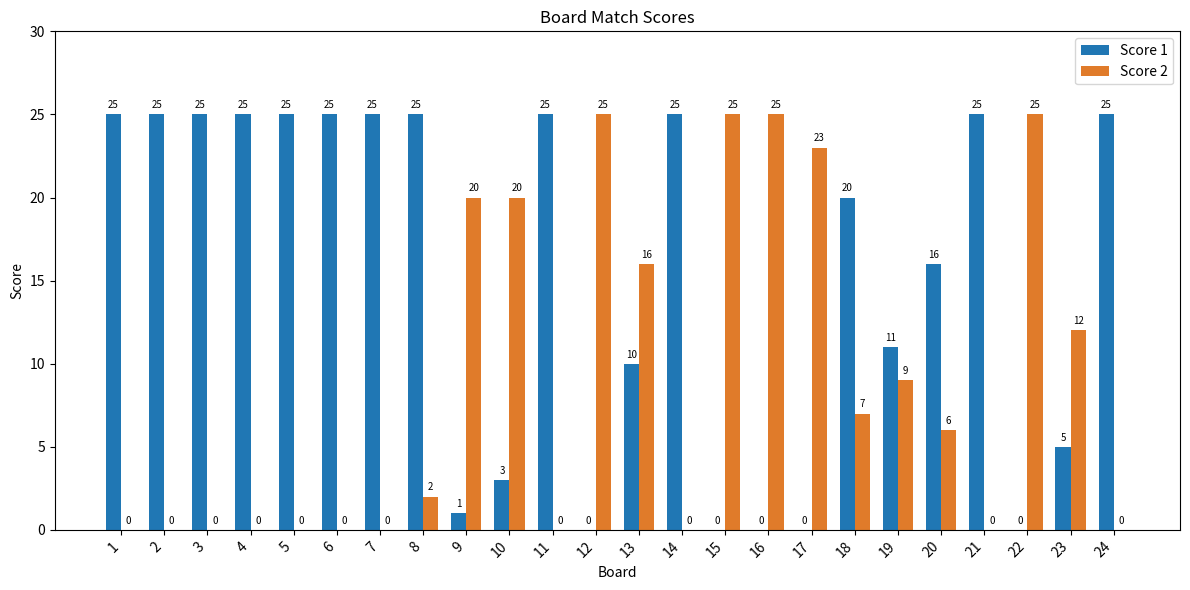

How many groups of bars are there?

24